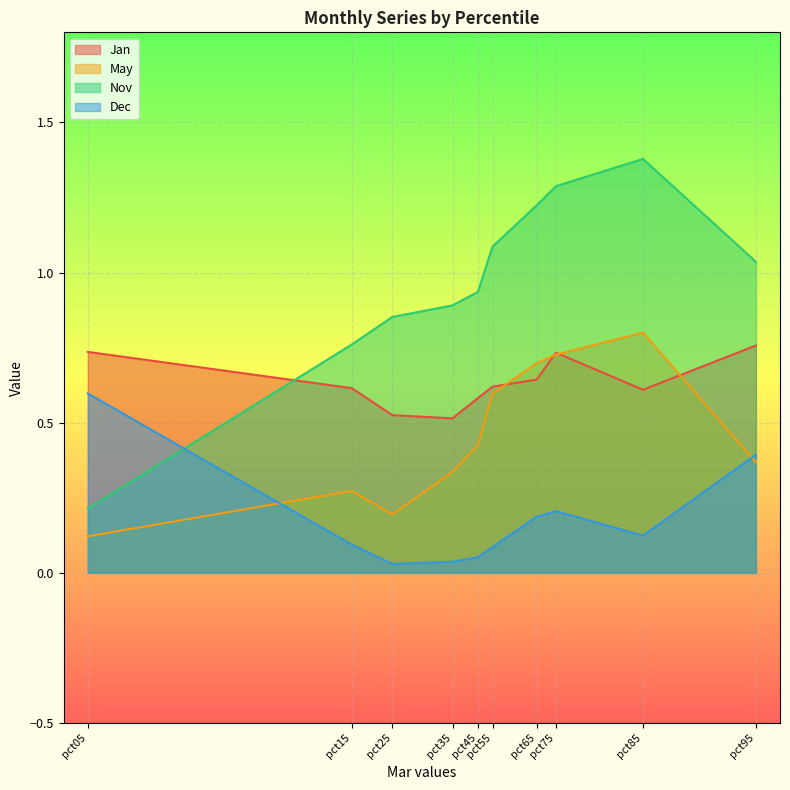

True or false: May and Nov cross at least once.

False